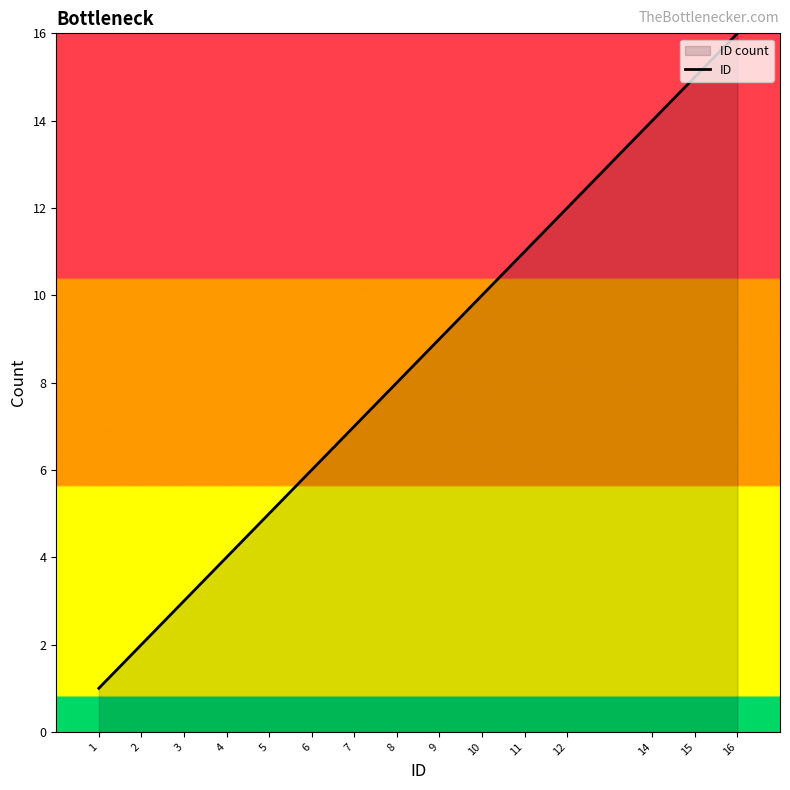

How many lines are shown in the chart?

1